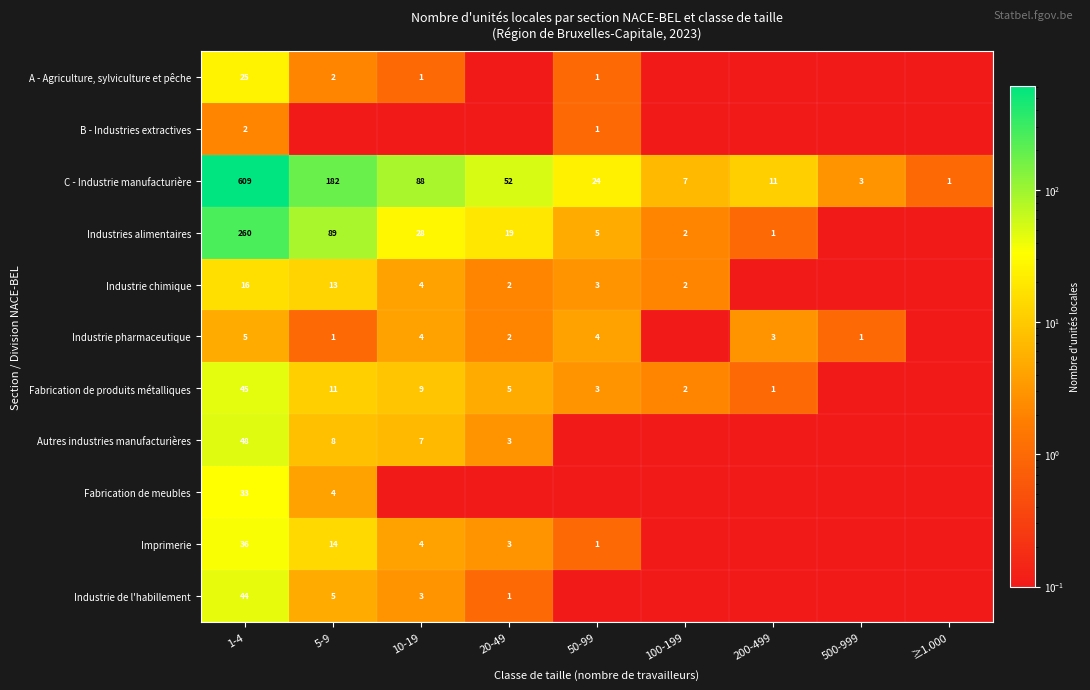

The Imprimerie series shows 4.0 at 10-19. True or false?

True